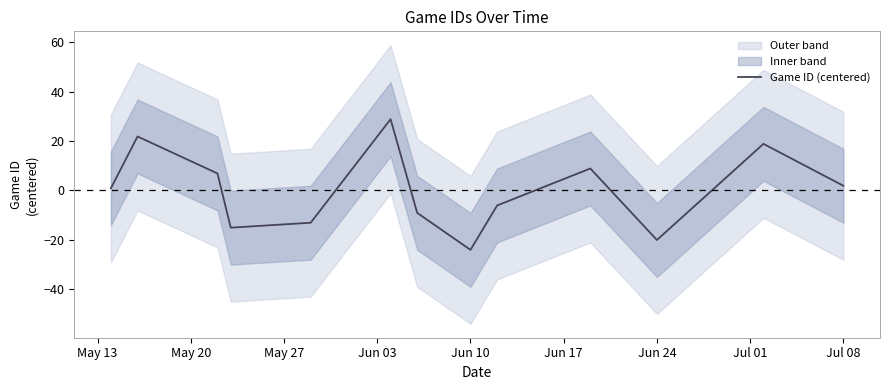

The Game ID (centered) series shows 1.8 at Jul 08. True or false?

True